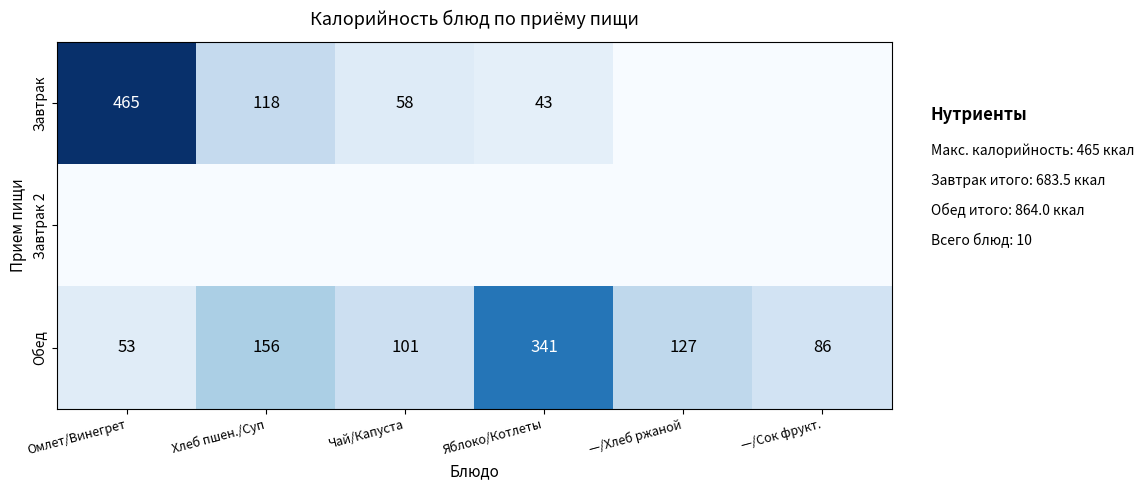

What is the total value across all series at Чай/Капуста?

159.0